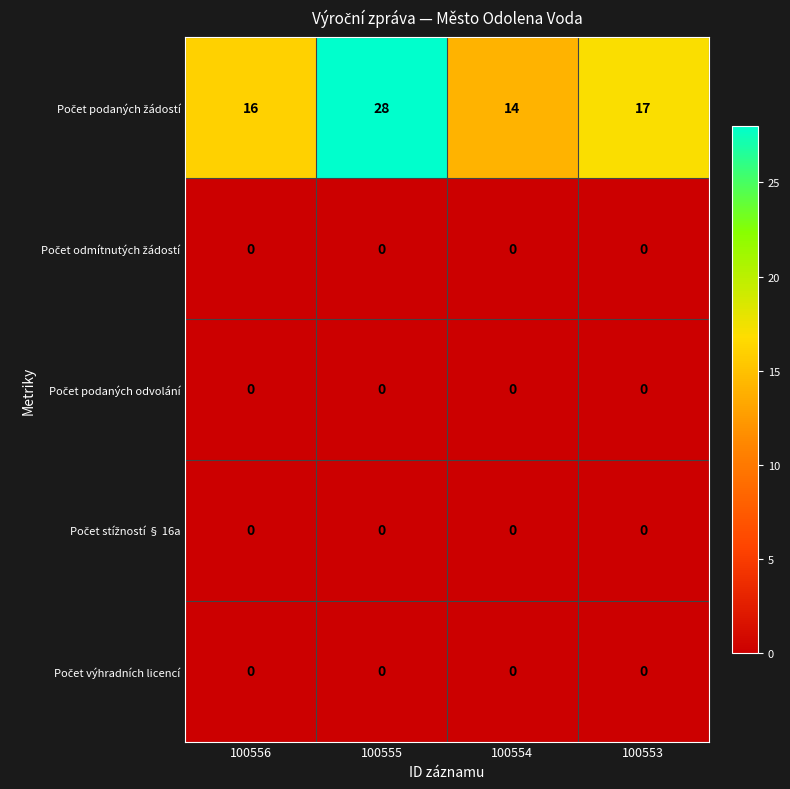

What is the difference between the highest and lowest values at 100554?

14